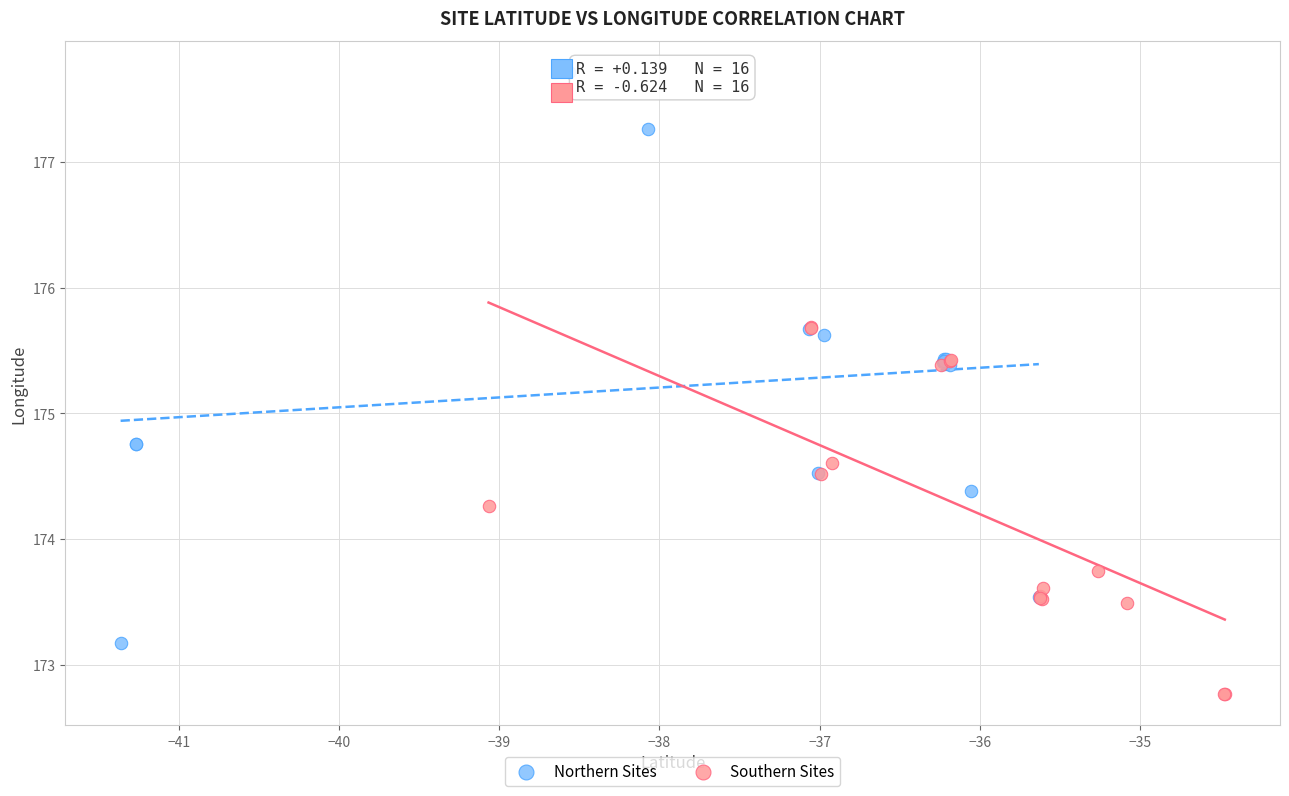

Which series has the largest Y range (max minus min)?

Northern Sites